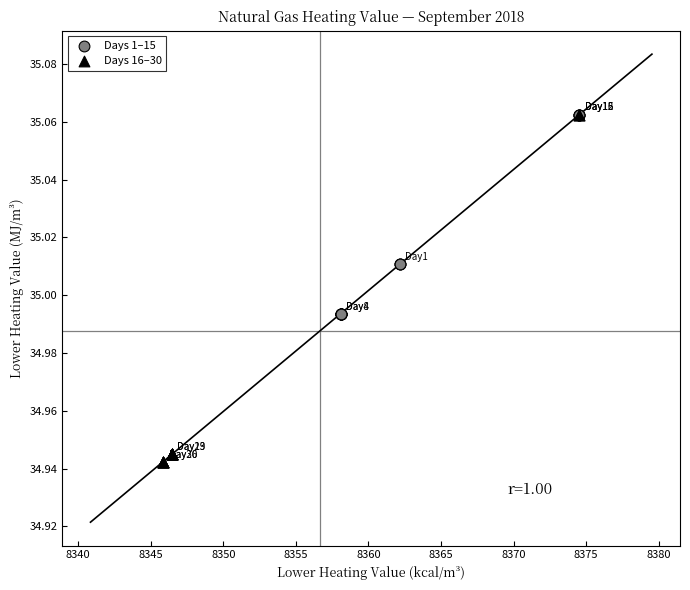

Which series reaches the minimum Y coordinate?

Days 16–30